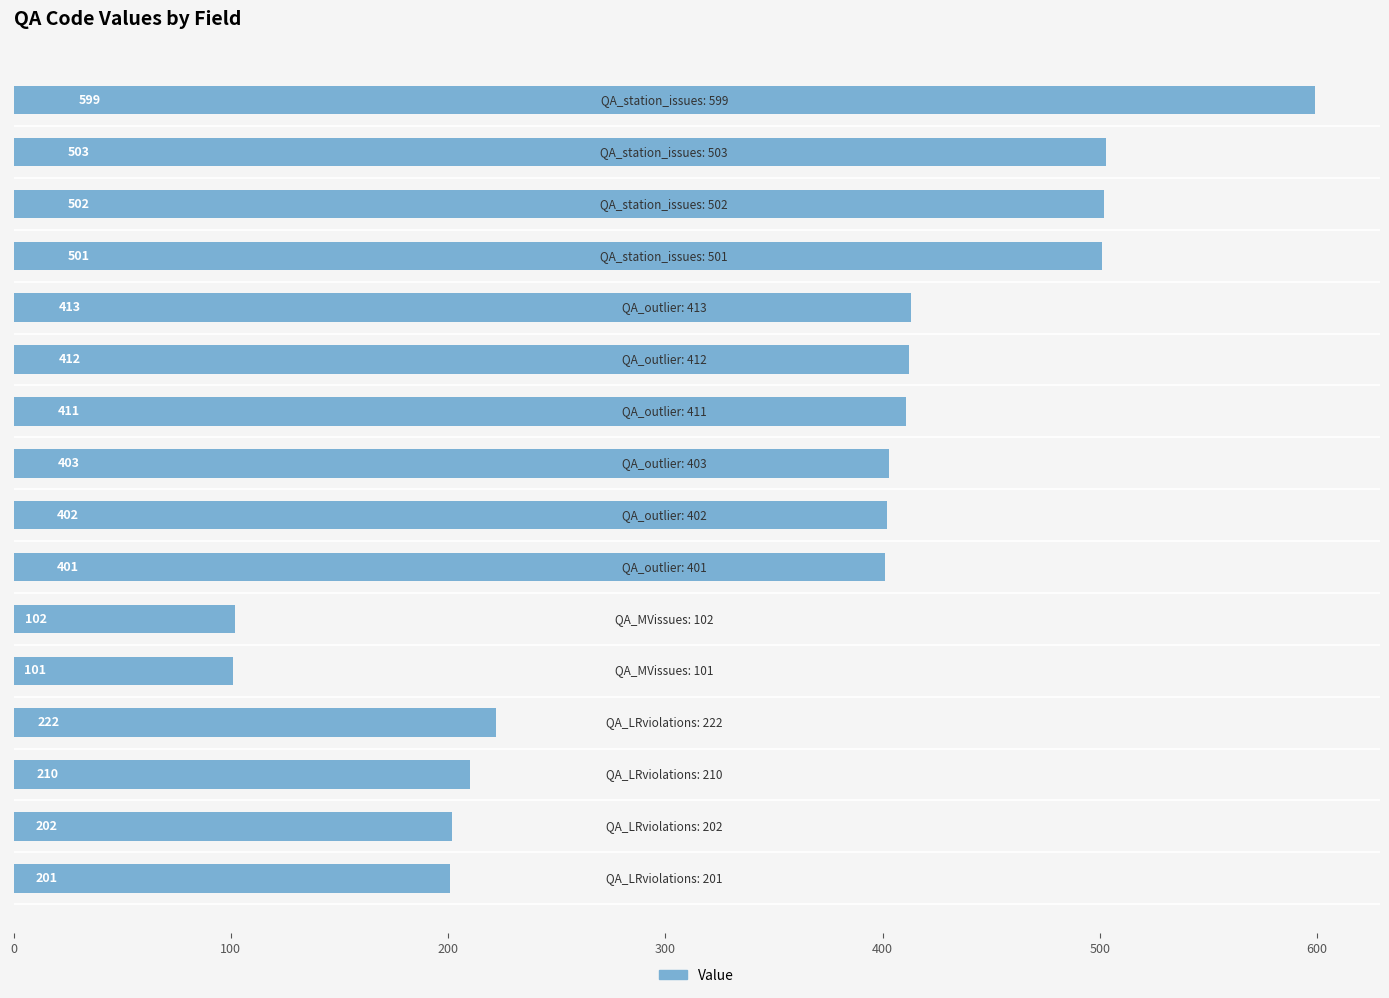

What is the minimum value shown in the chart?

101